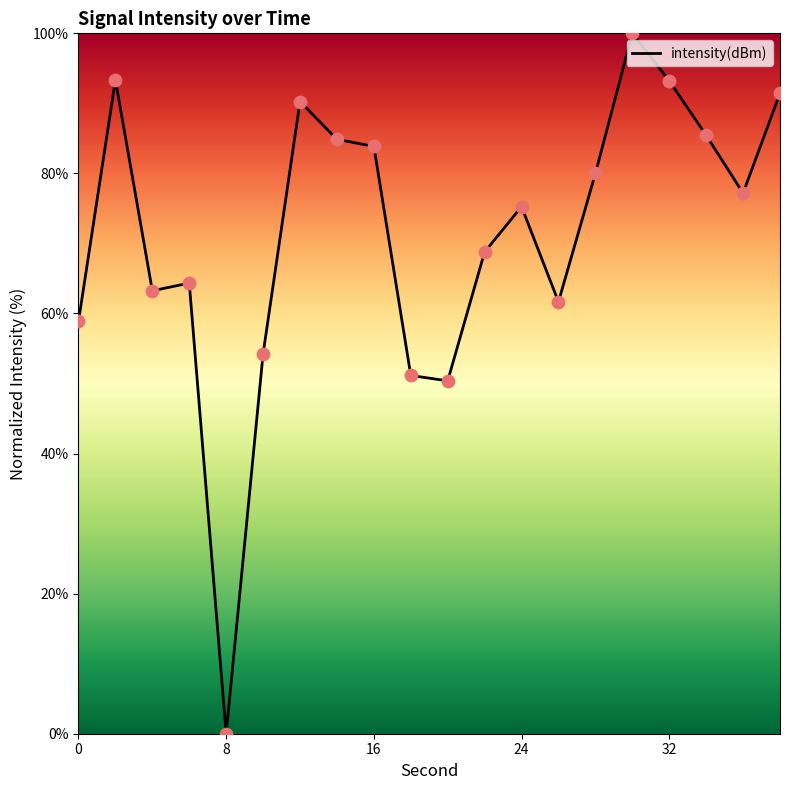

What is the maximum value shown in the chart?

100.0